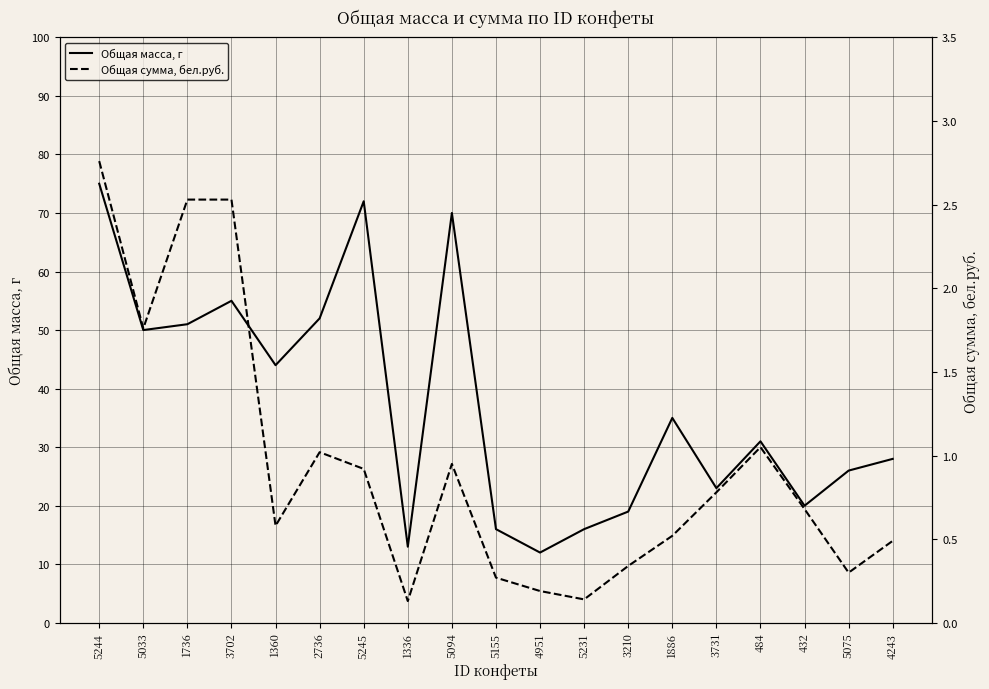

Which has a higher value, 5155 or 2736?

2736